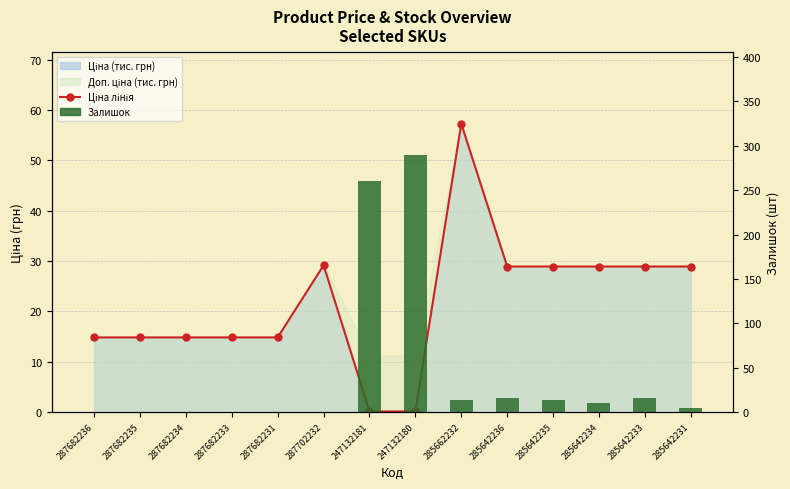

True or false: Залишок has a value of 260.0 at 247132181.

True